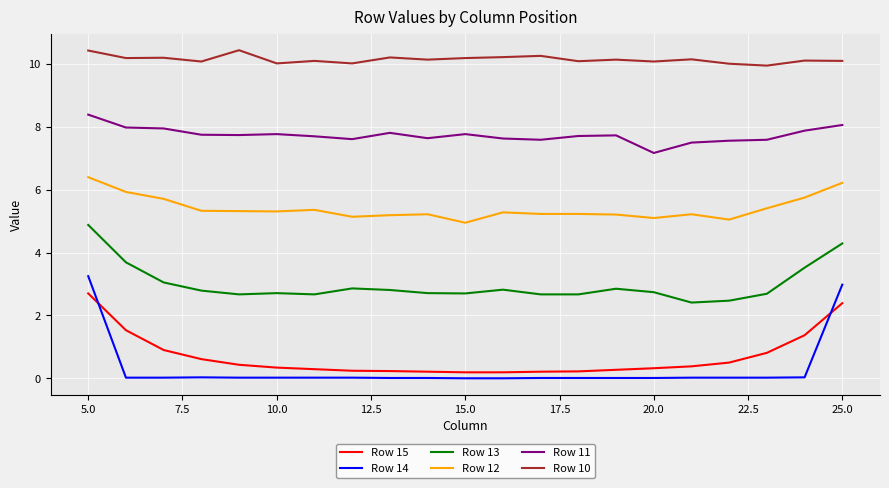

At how many categories does at least one series exceed 8?

21